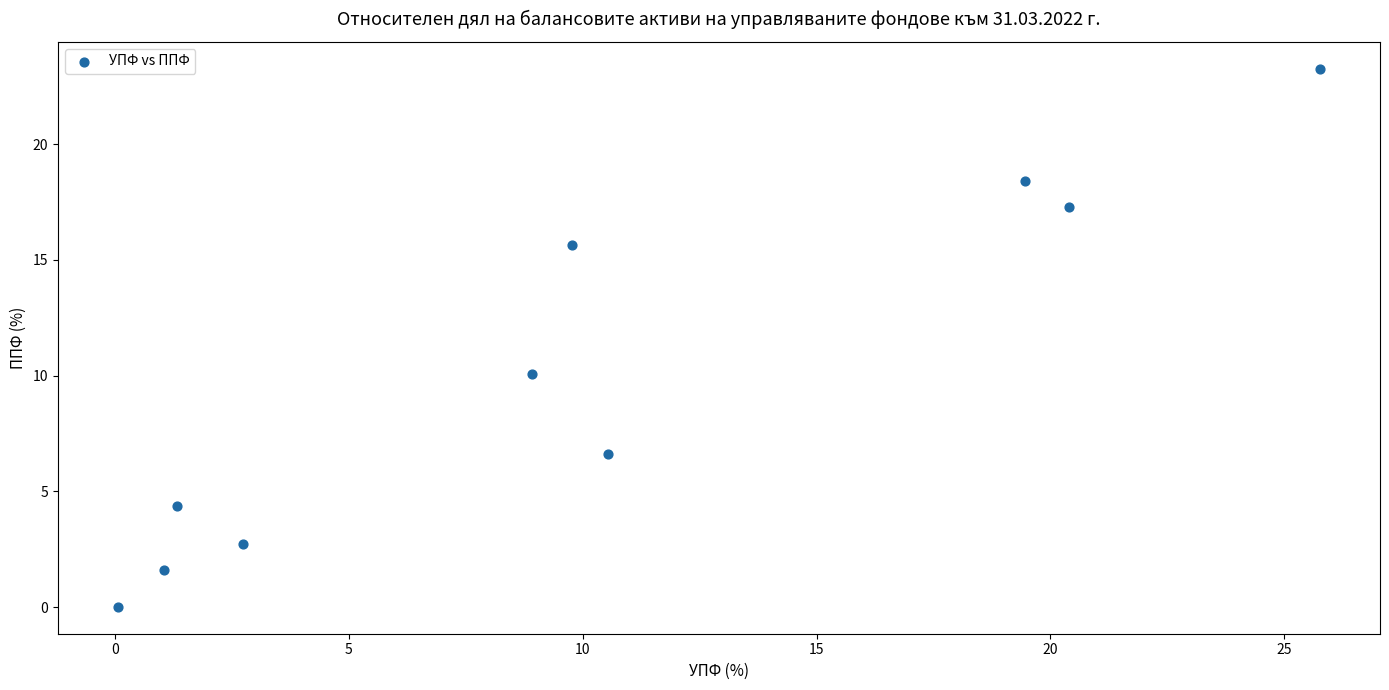

What Y value in the scatter plot is closest to 11?

10.1